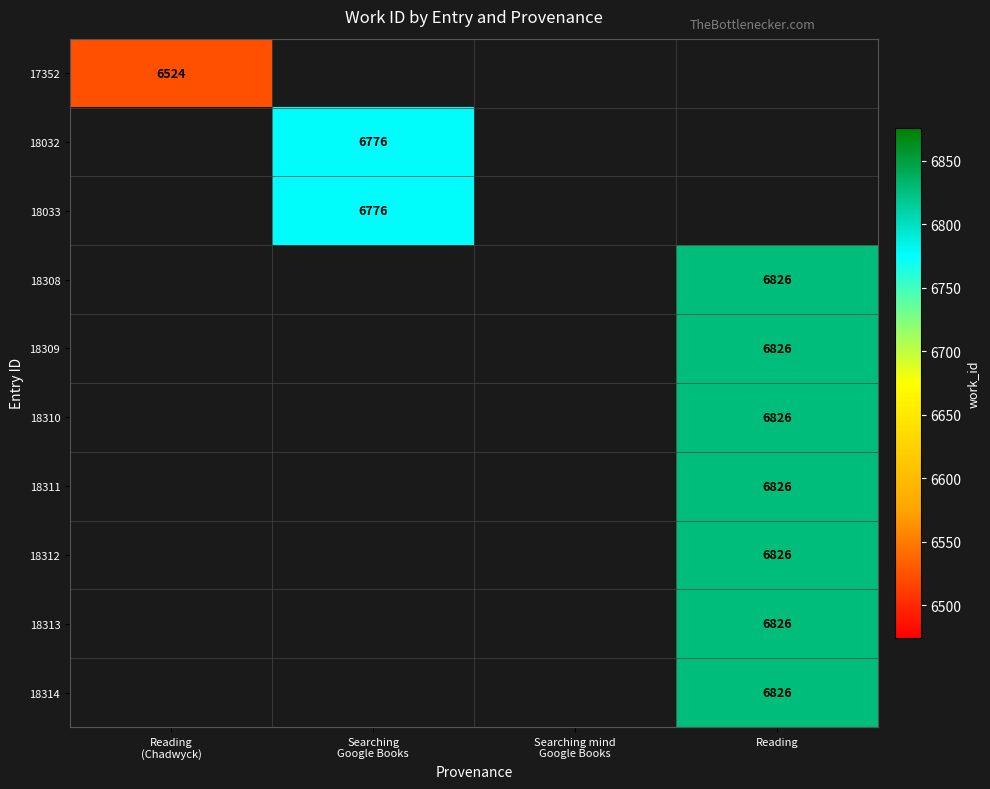

Count the number of data series in this chart.

10